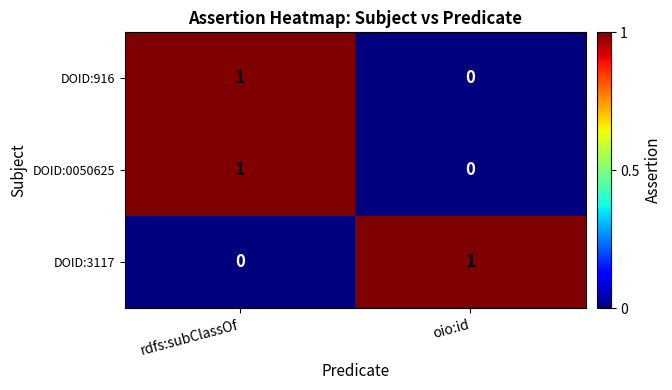

At which category is the sum across all series the highest?

rdfs:subClassOf